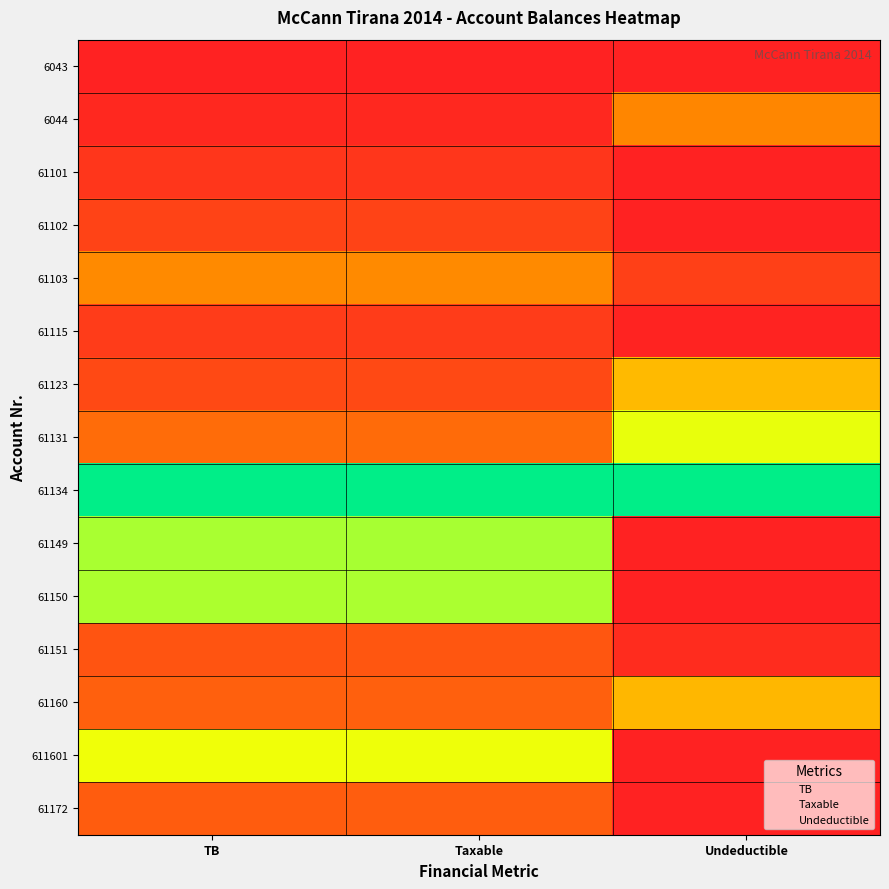

Which series has the largest range (max minus min)?

61150